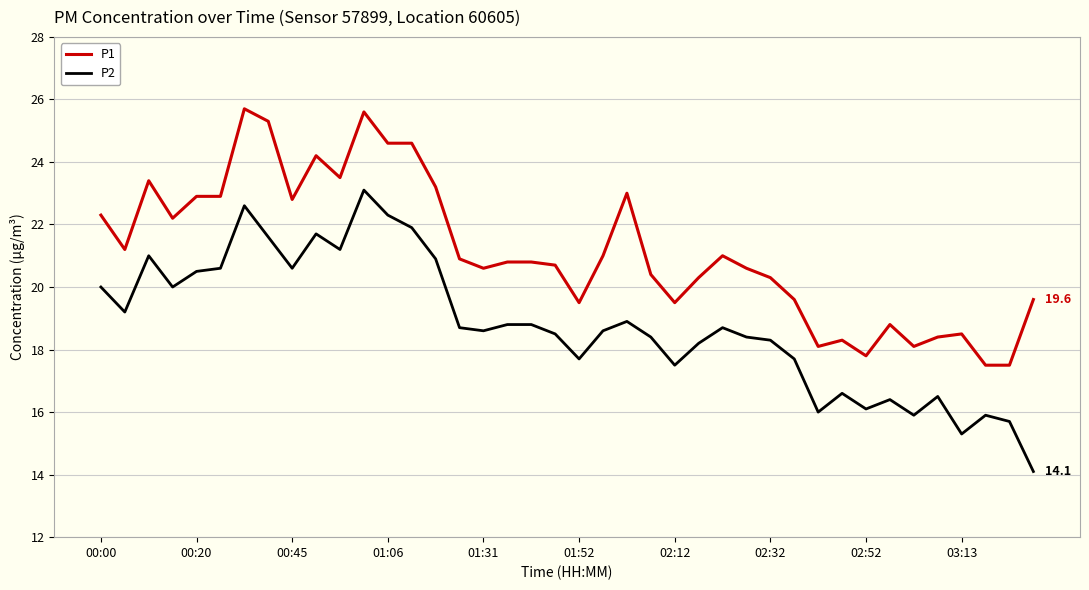

What is the difference between the maximum and minimum values in the P2 series?

9.0